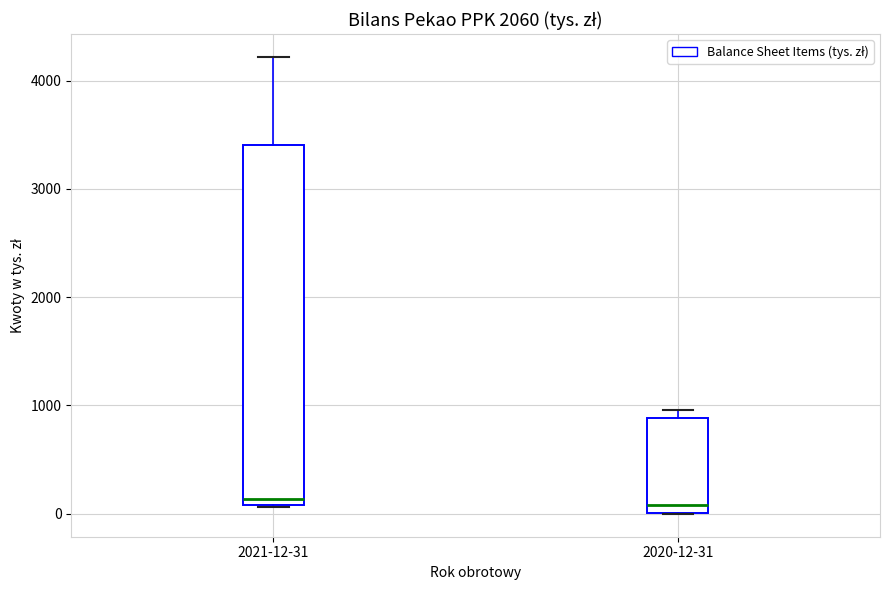

Where is the upper edge of the box for 2021-12-31 on the y-axis? The values are not printed on the chart, so give them approximately, as read against the axis.

3400